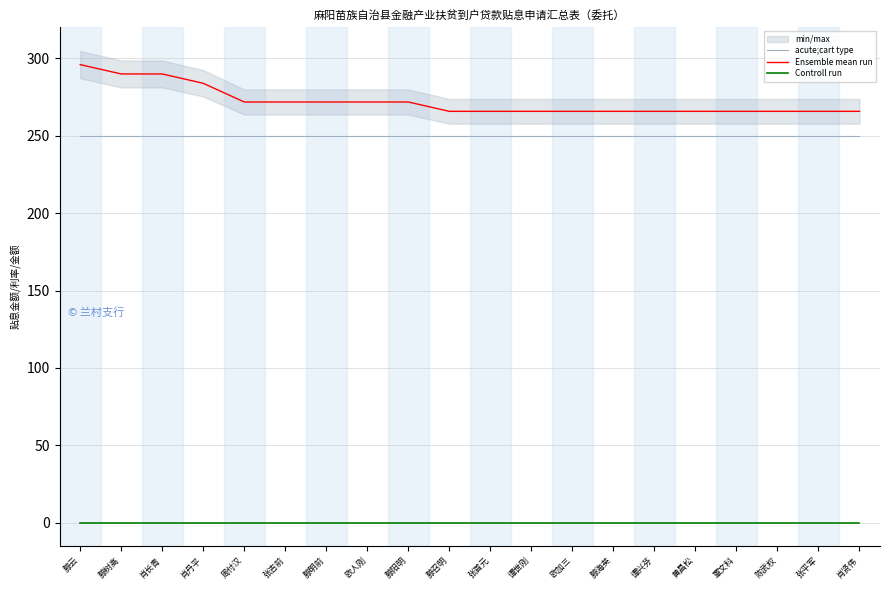

True or false: Ensemble mean run and acute;cart type cross at least once.

False